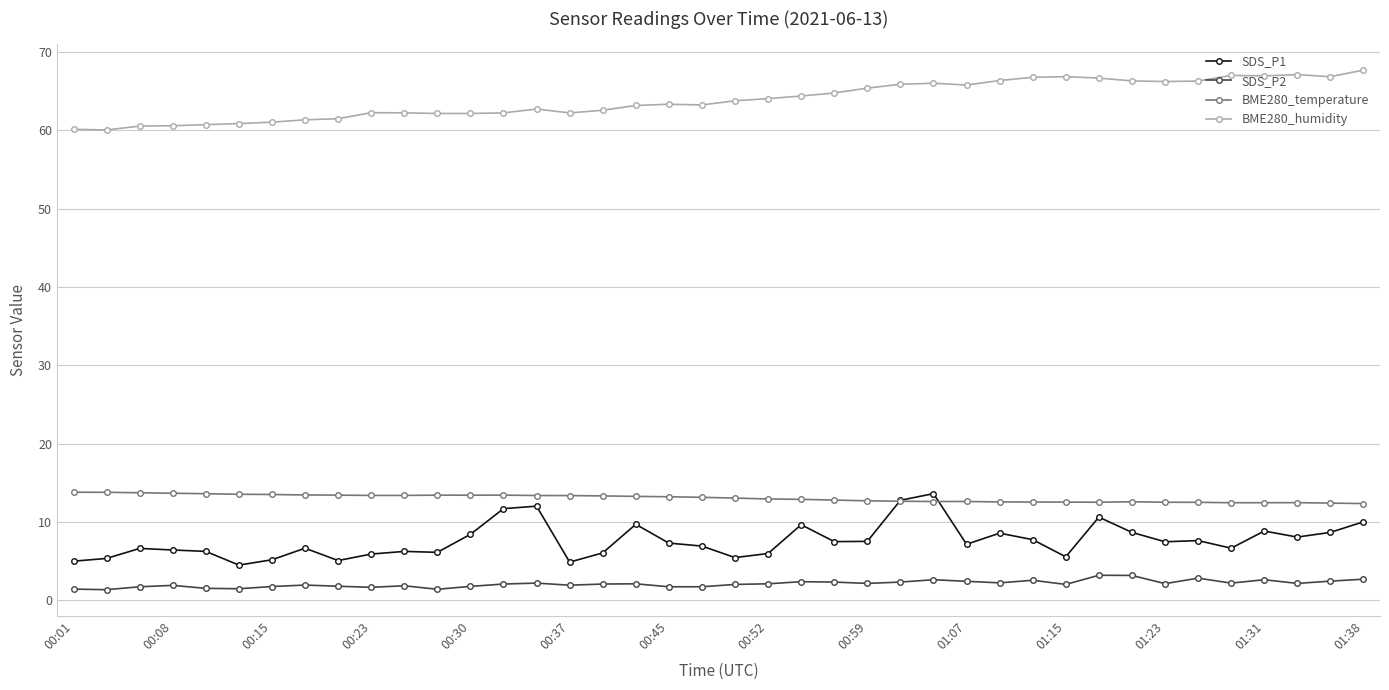

True or false: SDS_P1 has more than 1 interior local peaks.

True